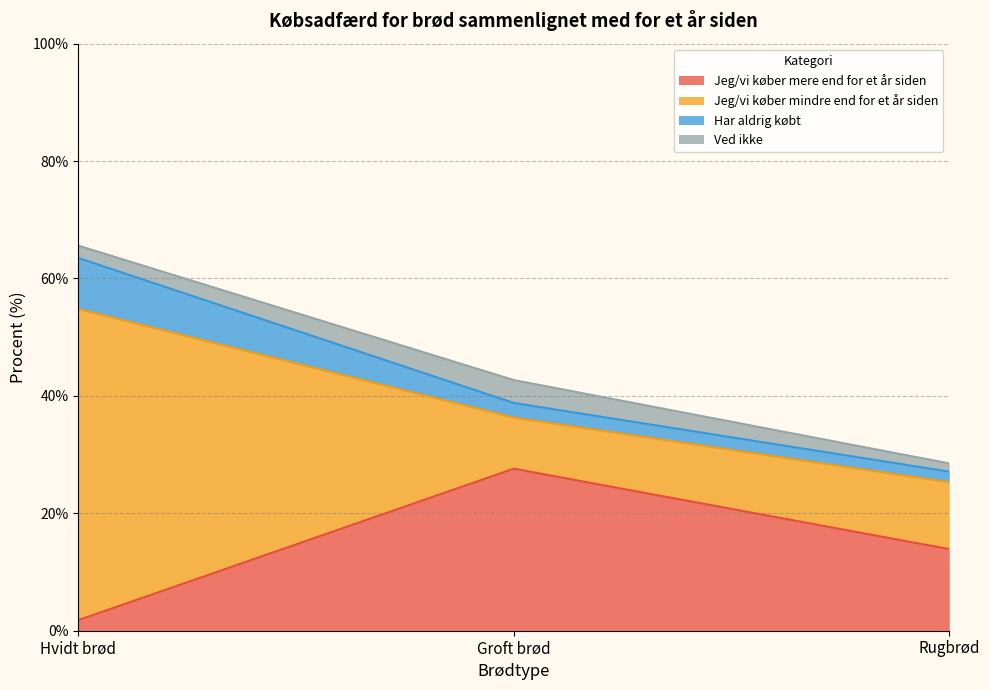

Is it true that Har aldrig købt equals 1.8 at Rugbrød?

True